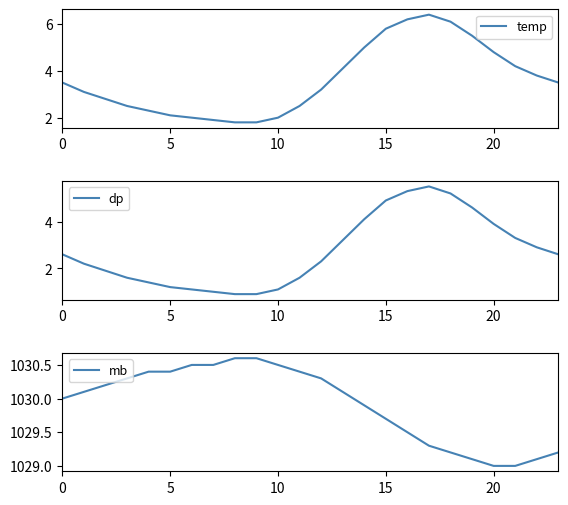

Is the value of mb at 25 greater than the value of temp at 13?

Yes